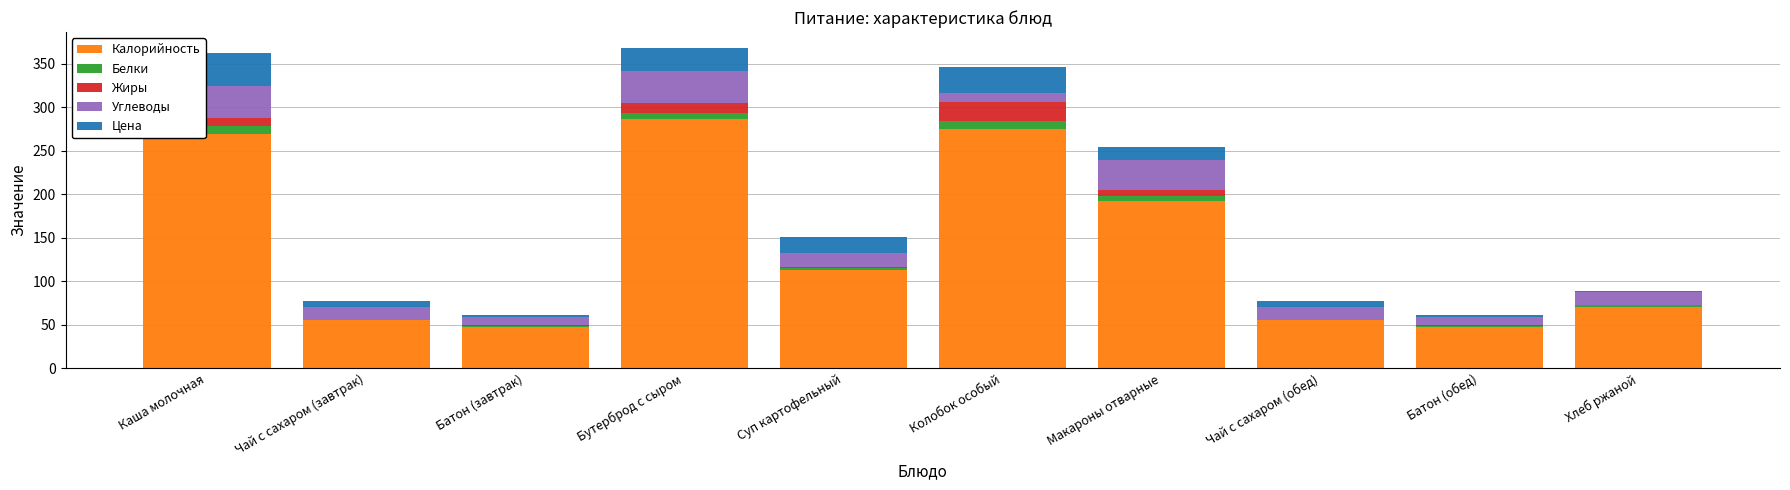

At which label does Калорийность first exceed 113?

Каша молочная